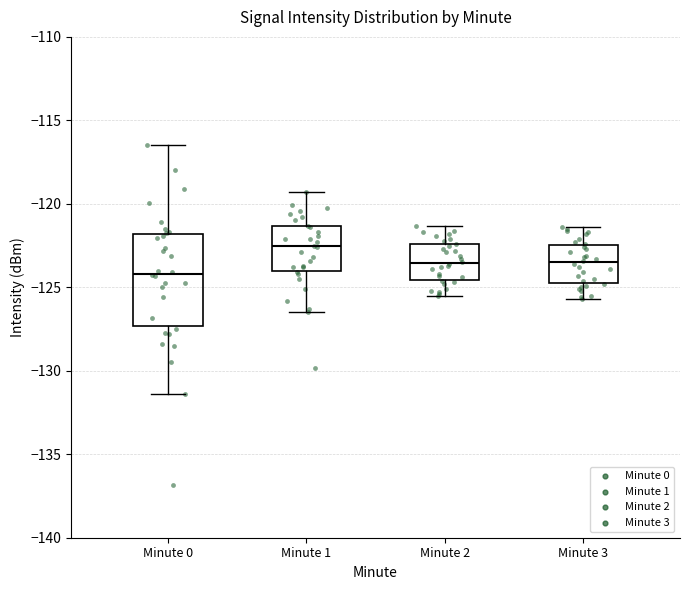

Reading left to right, transcribe this box plot: for each box, give where its median line is, the range the box spans, and where its two whiskers end, as read against the y-axis. The values are not printed on the chart, so give them approximately, as read against the axis.

Minute 0: median -124.0, box -127.5 to -122.0, whiskers -131.5 to -116.5
Minute 1: median -122.5, box -124.0 to -121.5, whiskers -126.5 to -119.5
Minute 2: median -123.5, box -124.5 to -122.5, whiskers -125.5 to -121.5
Minute 3: median -123.5, box -124.5 to -122.5, whiskers -125.5 to -121.5